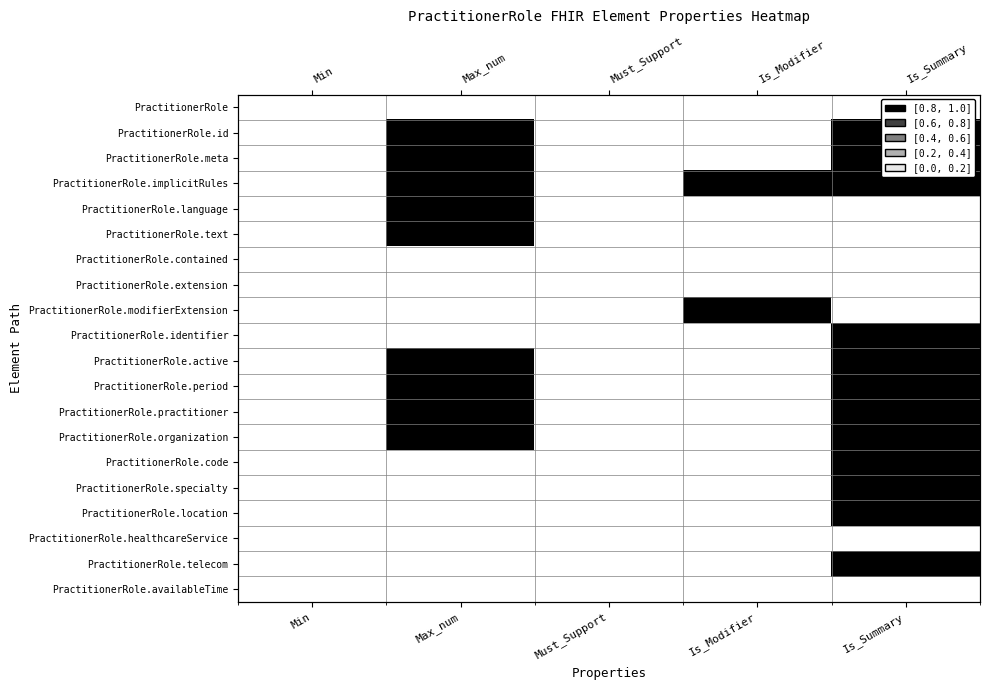

Count the number of categories in the chart.

5